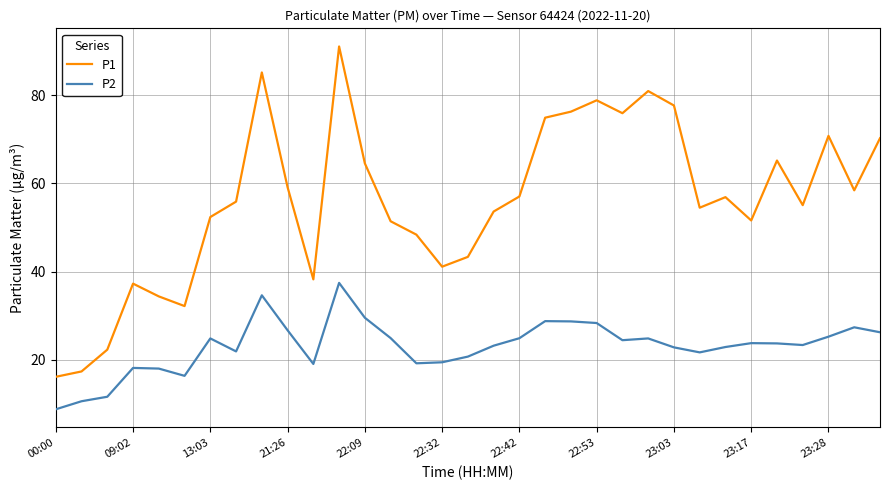

What is the minimum value for P2?

8.7